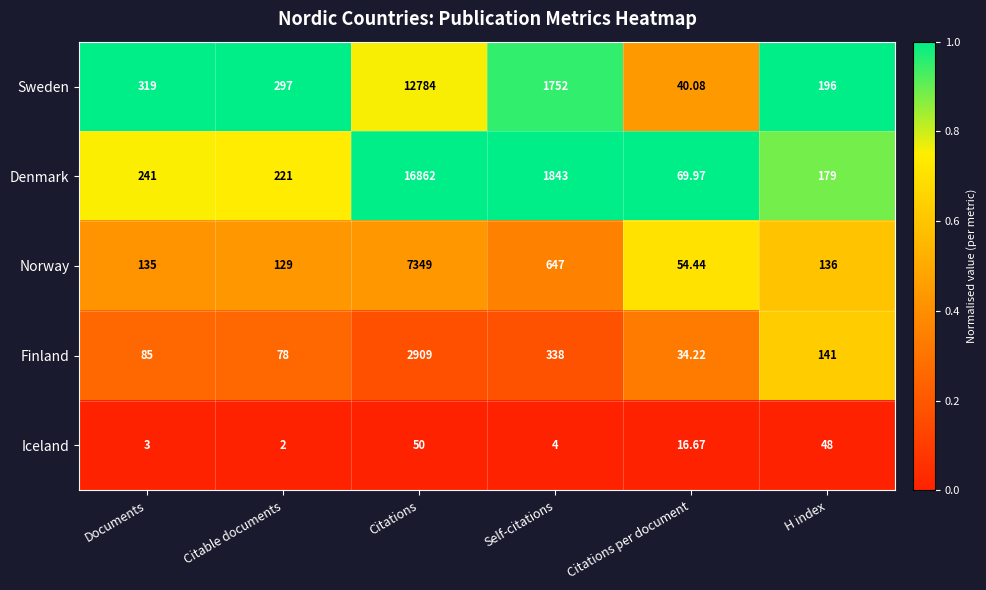

Which category has the lowest value across all series?

Citable documents